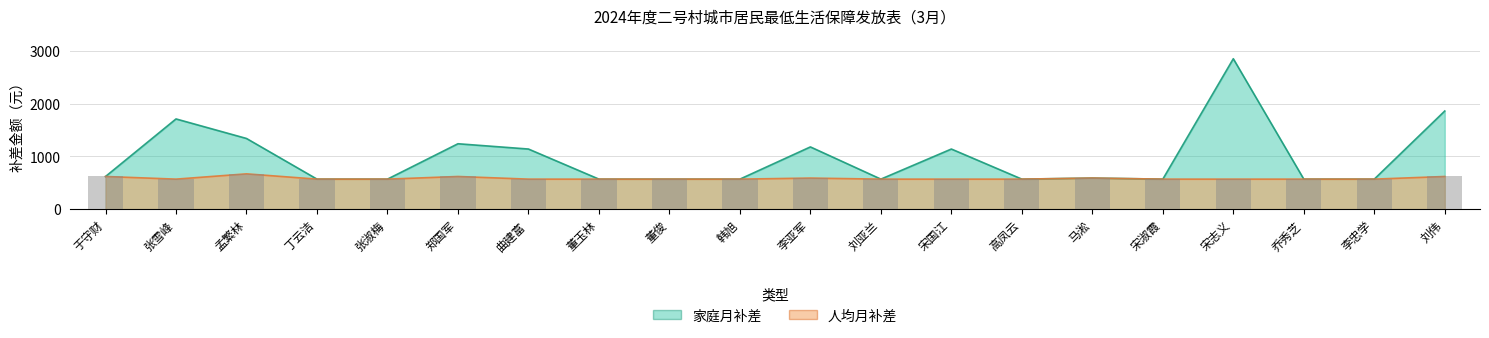

The 人均月补差 series shows 570 at 李忠学. True or false?

True